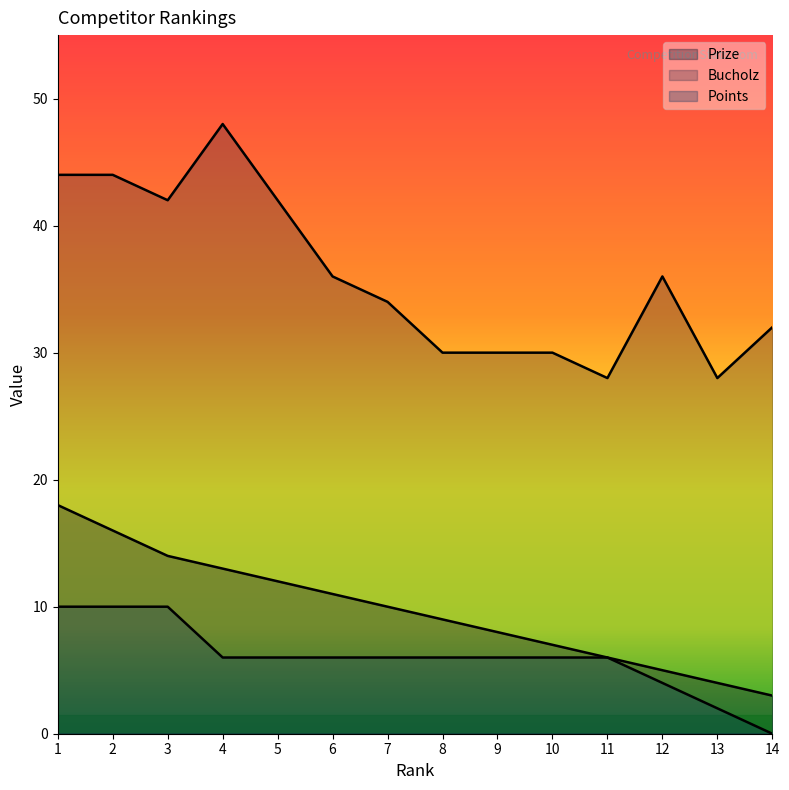

True or false: Points has more than 0 interior local peaks.

False